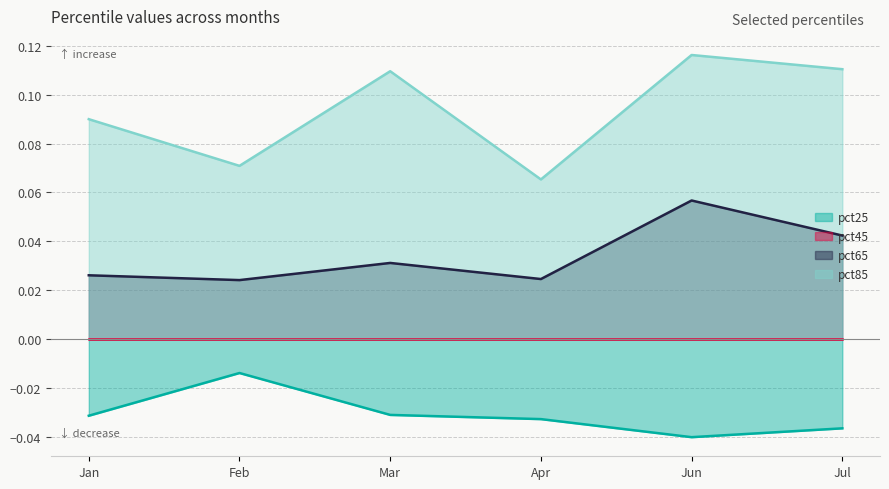

What is the difference between the highest and lowest values at Jul?

0.1